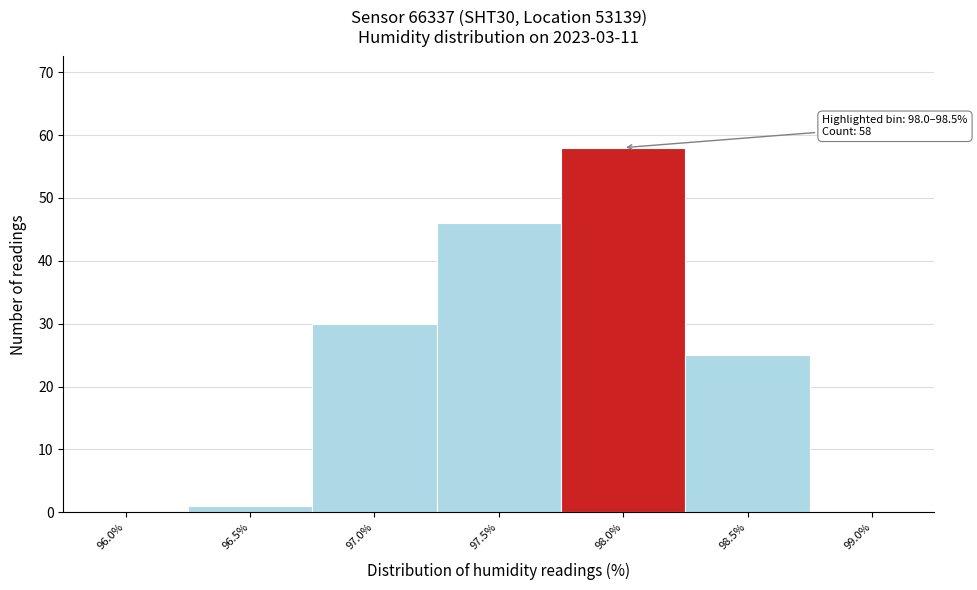

Reading left to right, what are all the values shown in this chart?

96.0%=0	96.5%=1	97.0%=30	97.5%=46	98.0%=58	98.5%=25	99.0%=0